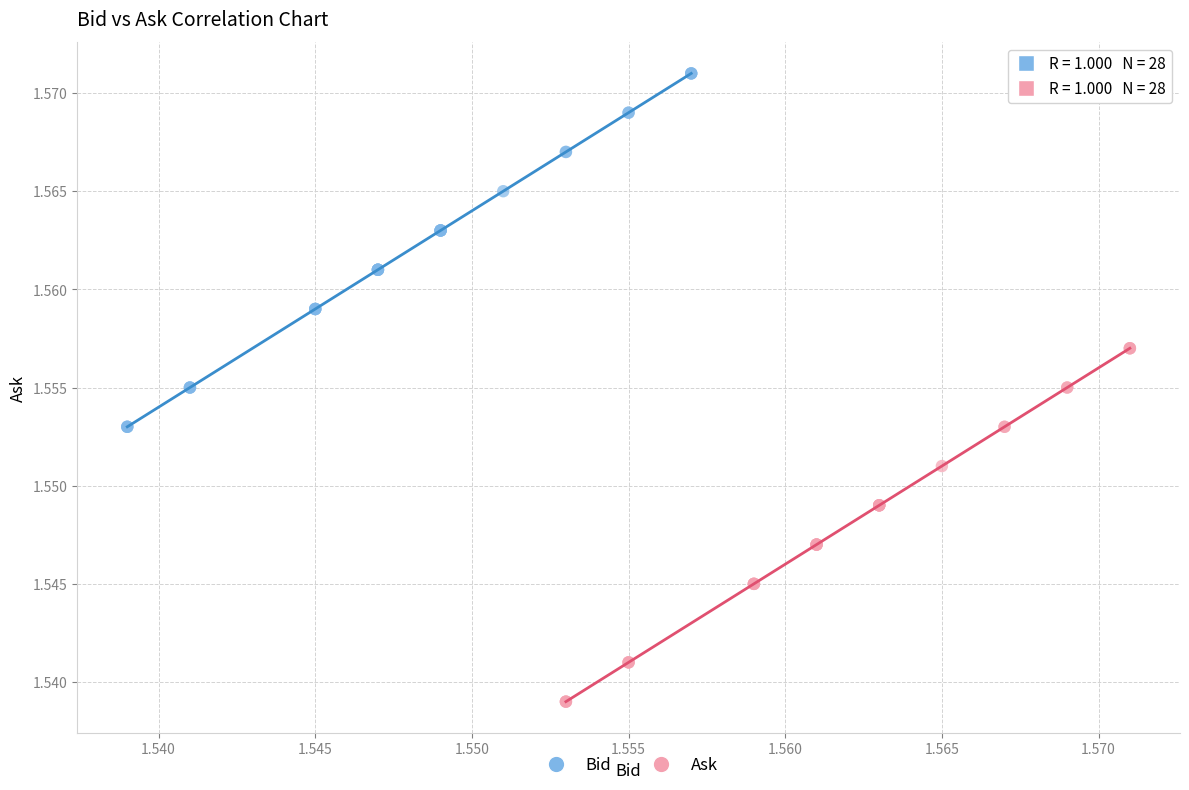

What are all the series names shown in the legend?

Bid, Ask